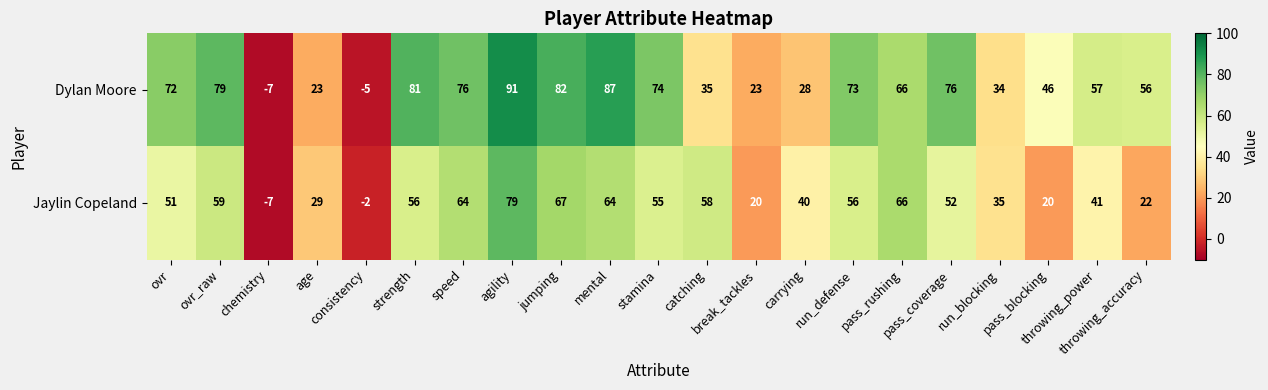

Between speed and pass_coverage, which series saw the biggest shift?

Jaylin Copeland